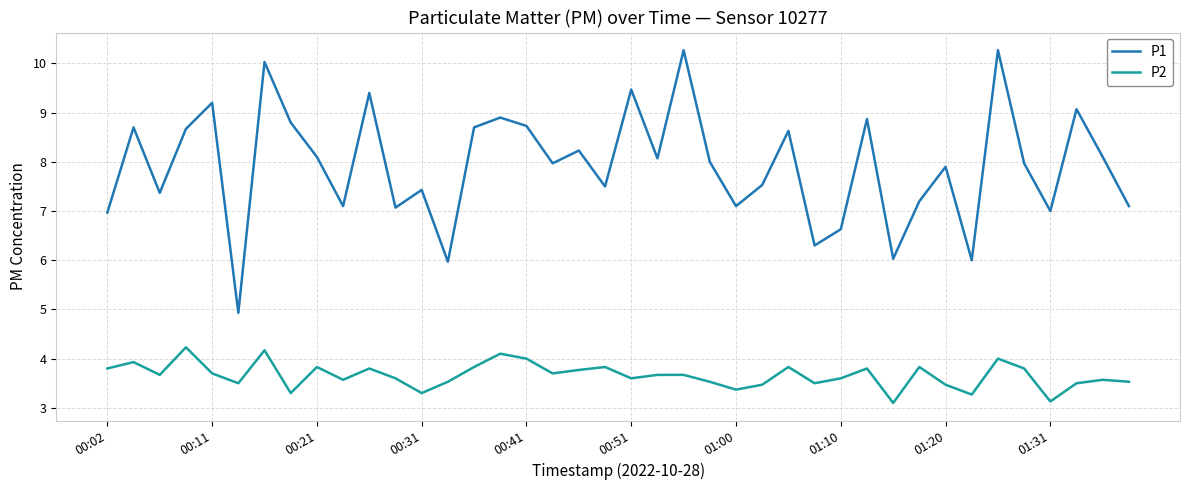

Does the chart display data point markers on the line(s)?

No